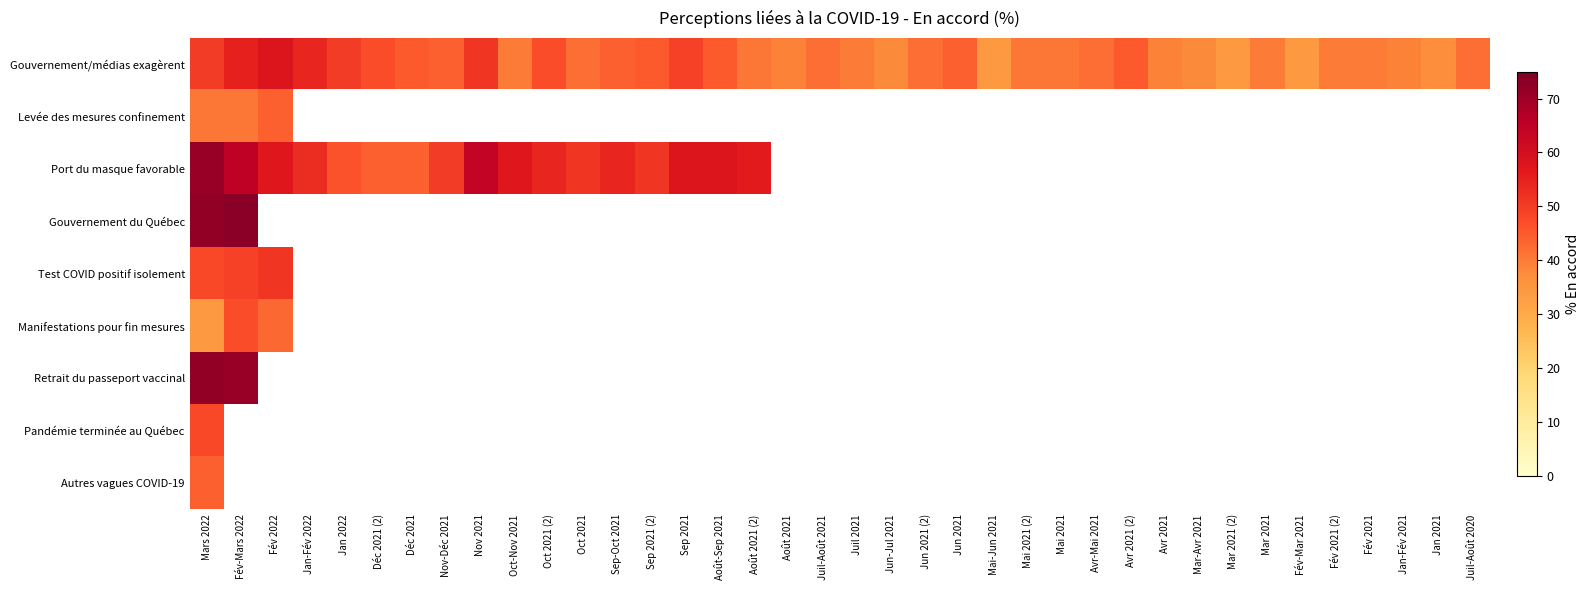

What is the smallest value displayed?

34.0